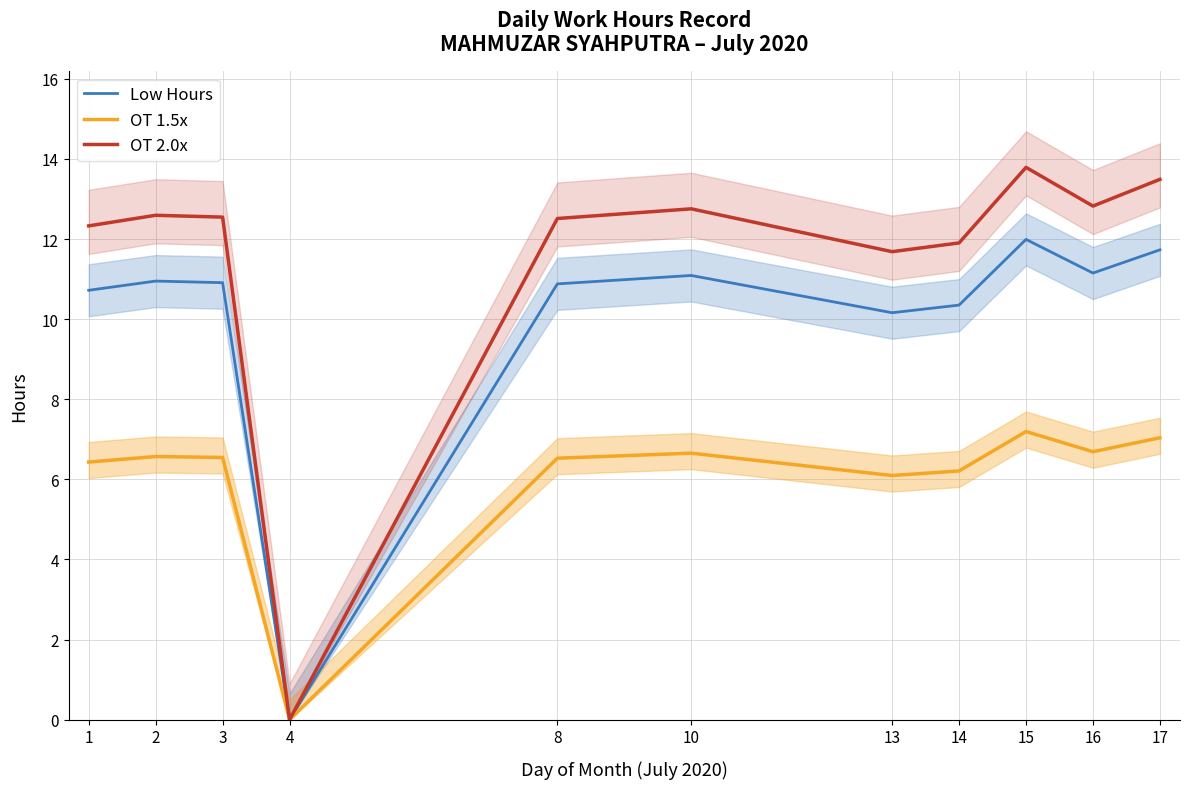

True or false: OT 2.0x and Low Hours cross at least once.

False